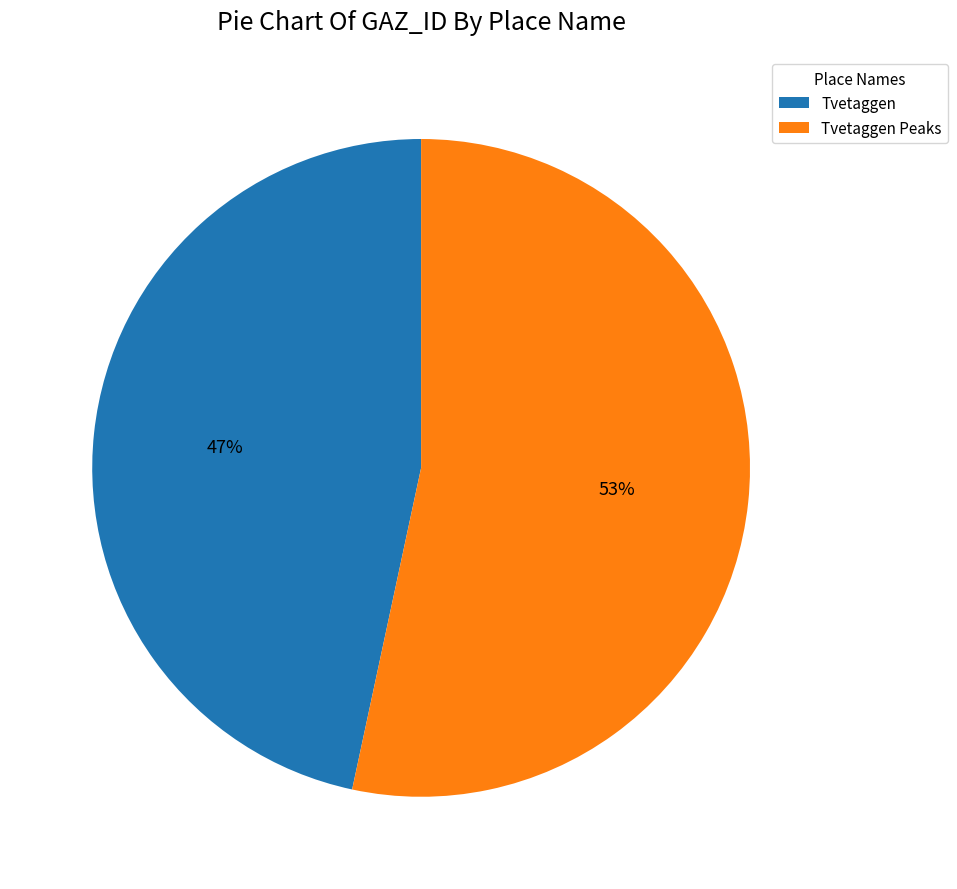

Which category has the biggest portion of the pie?

Tvetaggen Peaks